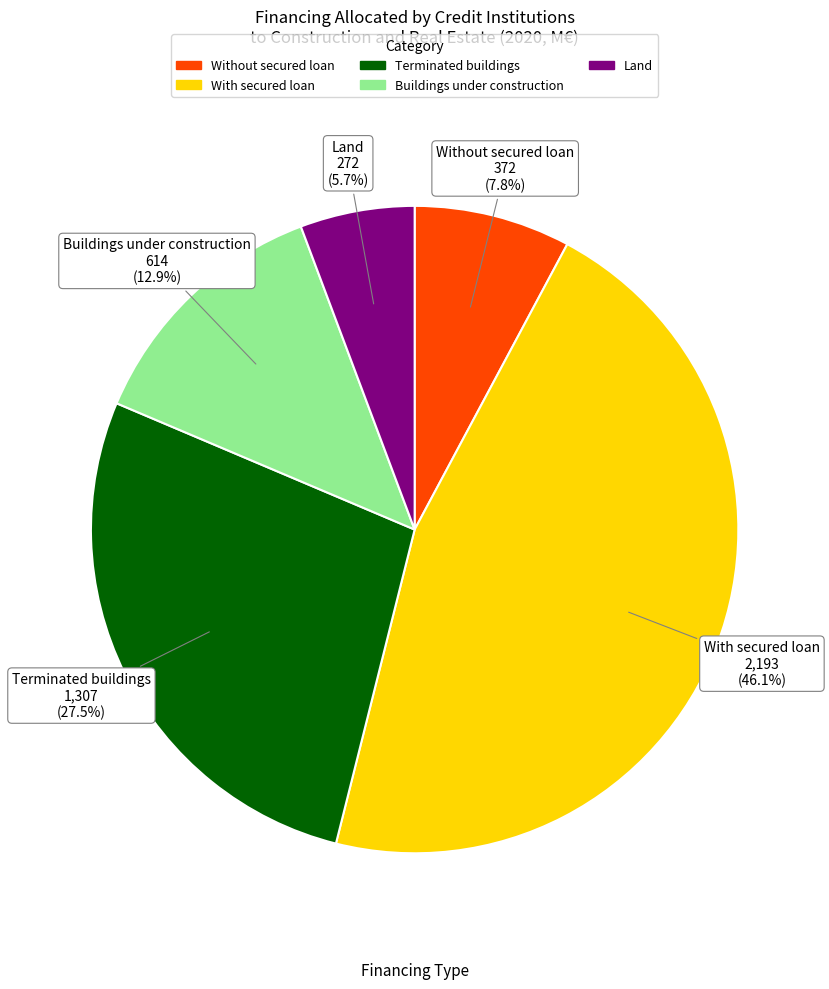

To the nearest percent, what is the difference between the Without secured loan and Land slice percentages?

2%